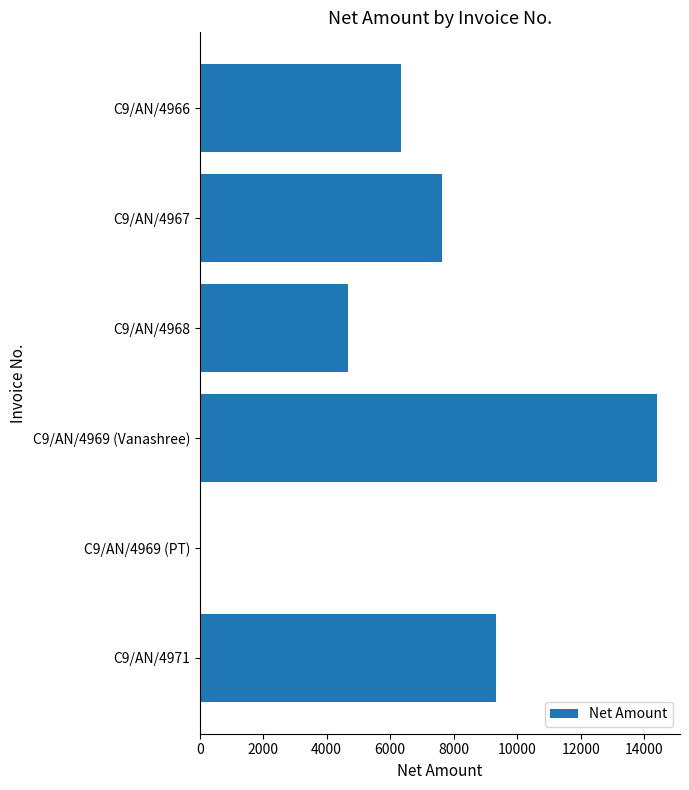

At which label is the value closest to 7203?

C9/AN/4967